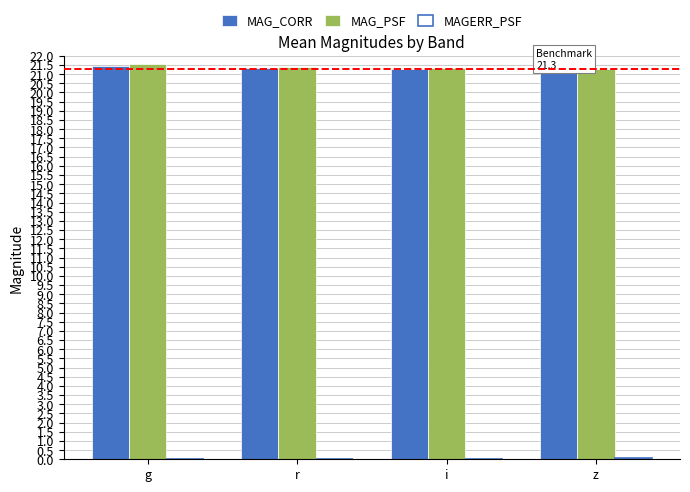

True or false: MAG_PSF has a value of 9.0 at z.

False